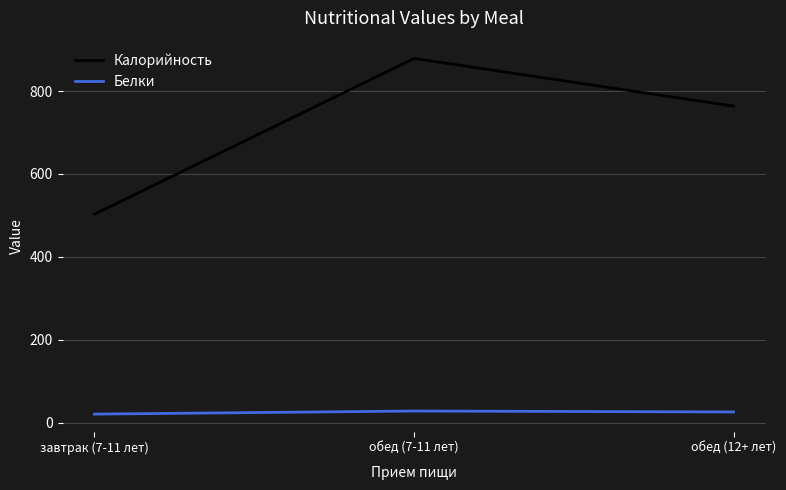

What is the highest value of the Калорийность series?

878.6